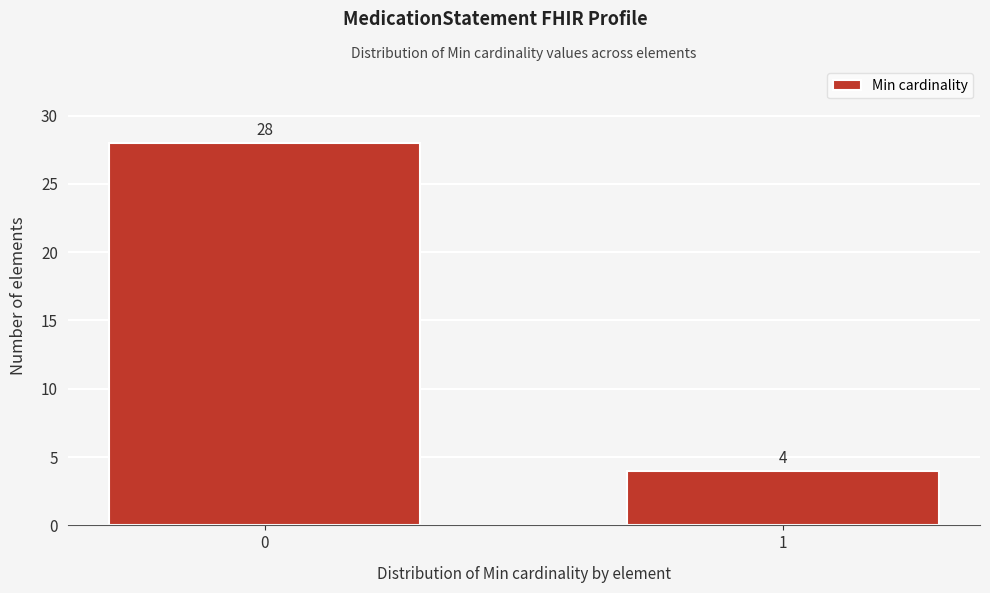

Reading left to right, extract all data points from this chart.

28	4